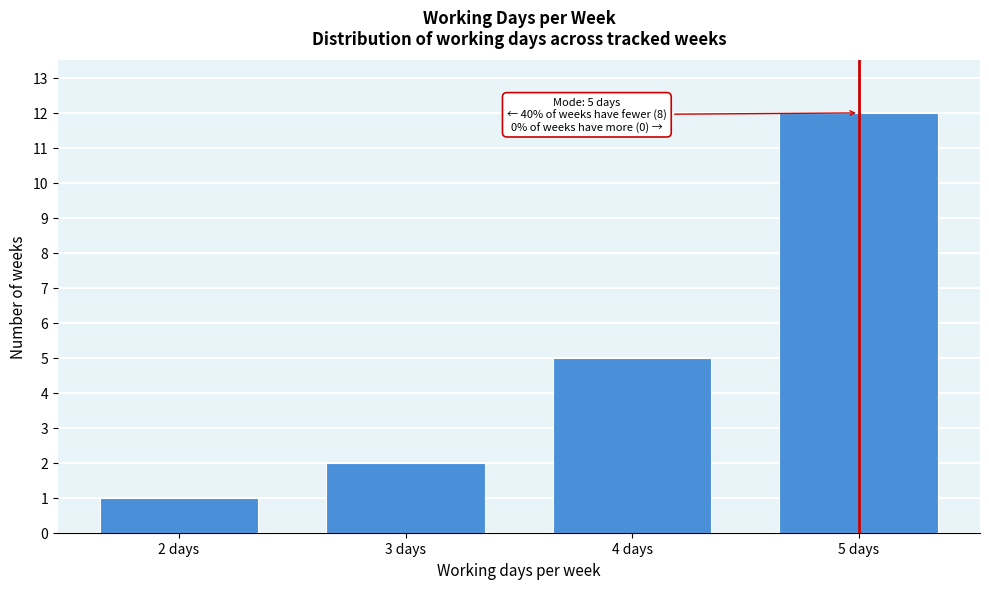

Reading left to right, extract all data points from this chart.

1	2	5	12